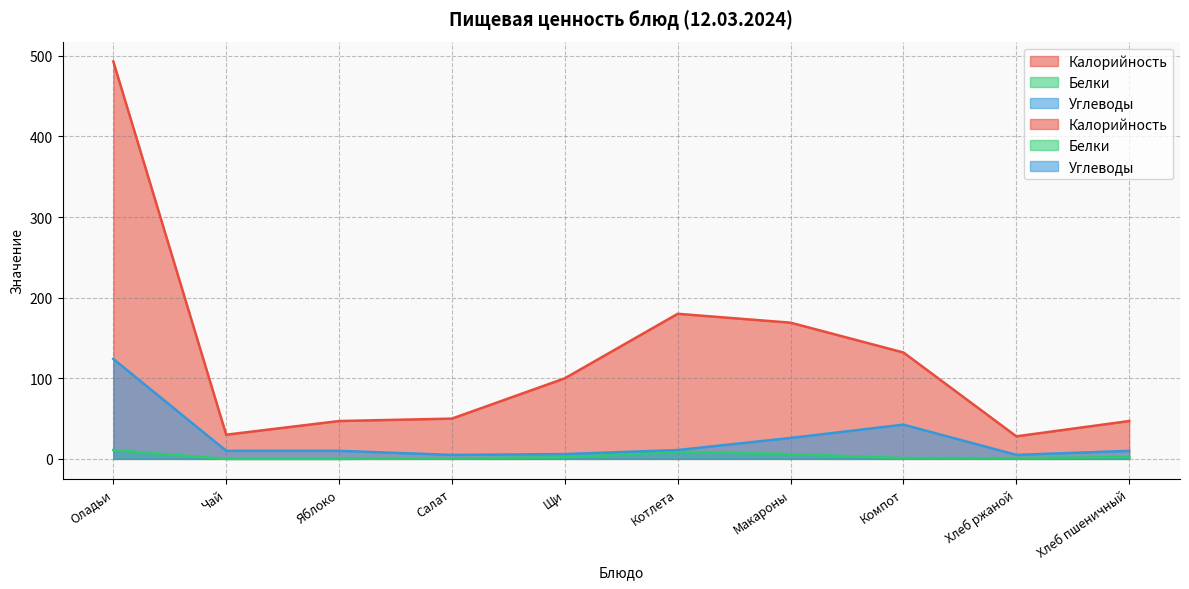

Does the chart display data point markers on the line(s)?

No